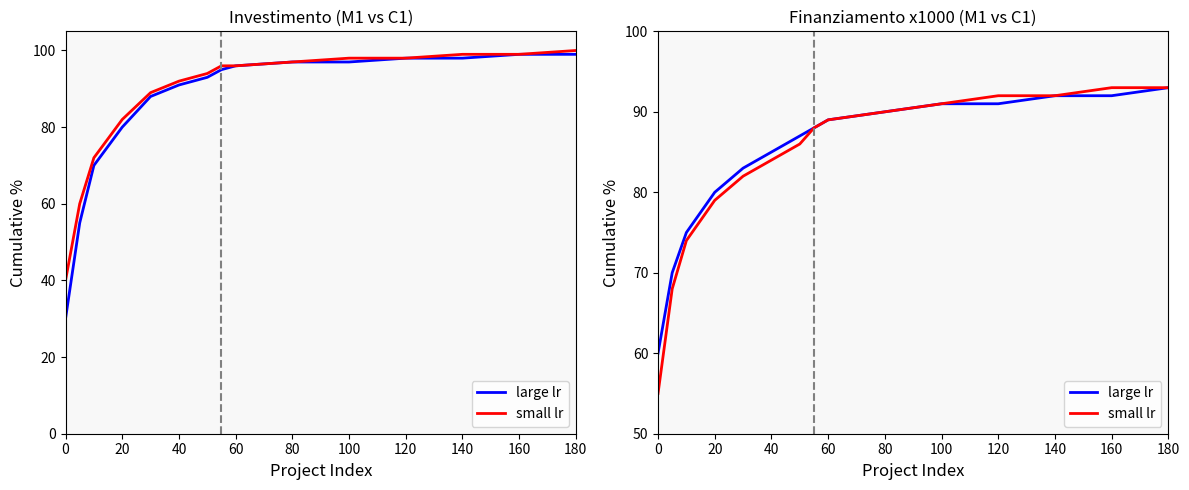

What is the average value of the large lr series?

84